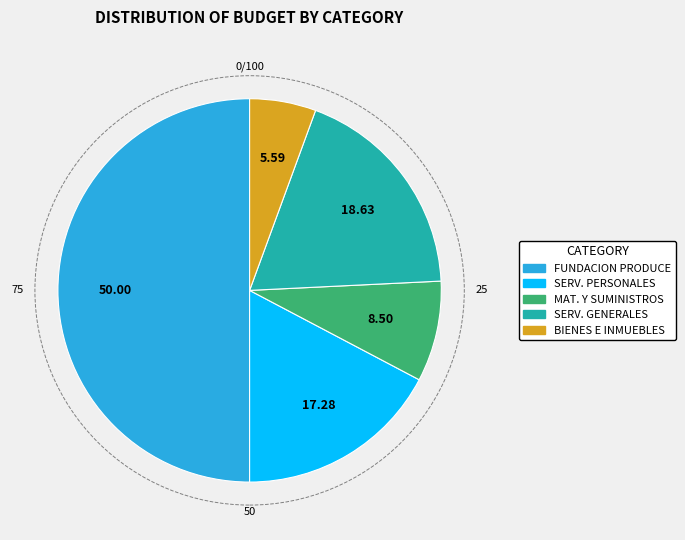

Count the number of slices in the pie.

5